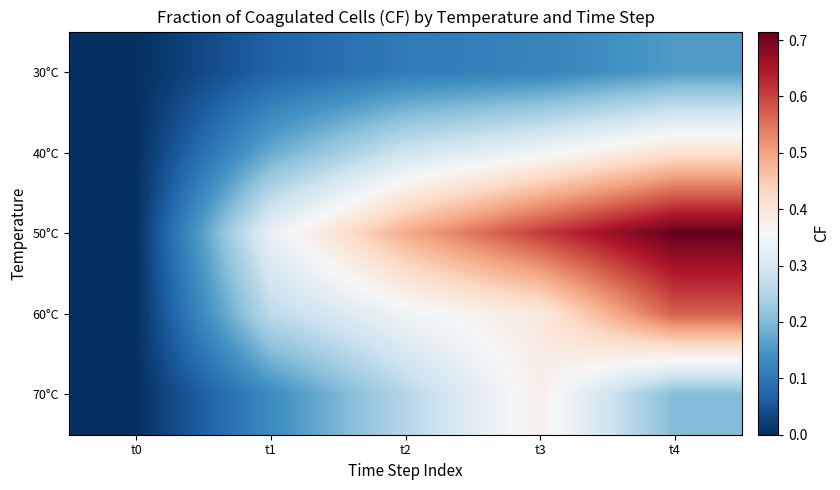

At which category does the chart reach its minimum across all series?

t0